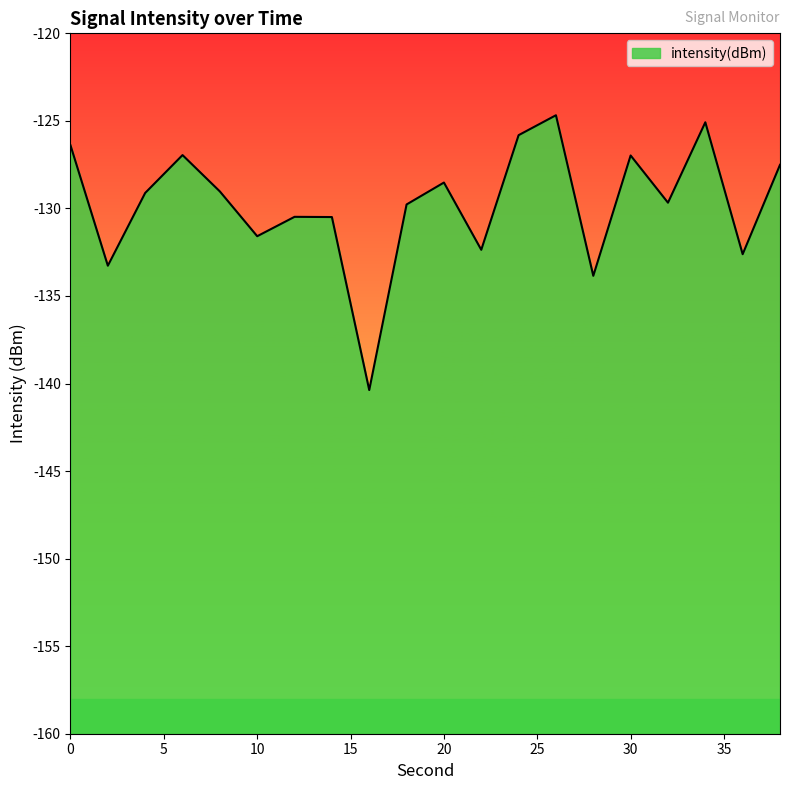

List the labels in order of value, largest first.

26, 34, 24, 0, 6, 30, 38, 20, 8, 4, 32, 18, 12, 14, 10, 22, 36, 2, 28, 16